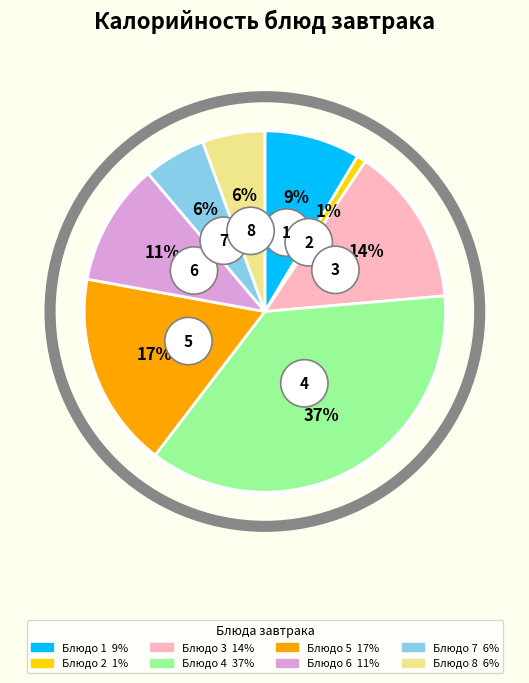

Is there any slice that represents more than half of the pie?

No